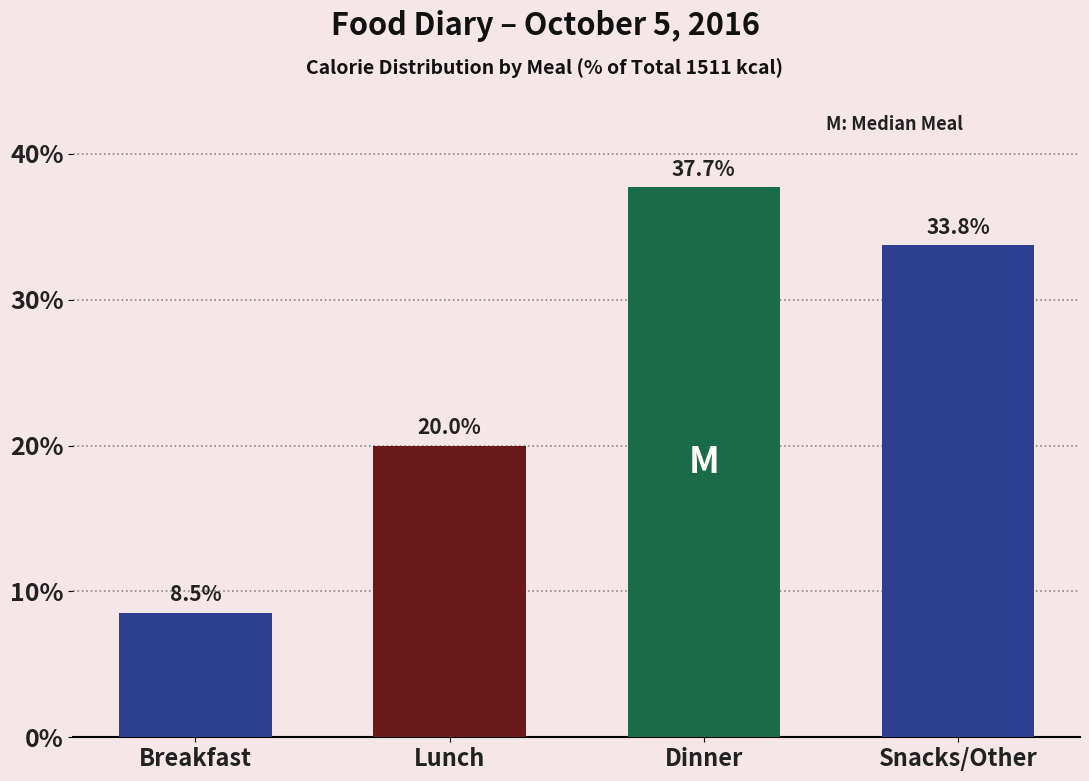

Reading left to right, extract all data points from this chart.

8.5	20.0	37.7	33.8